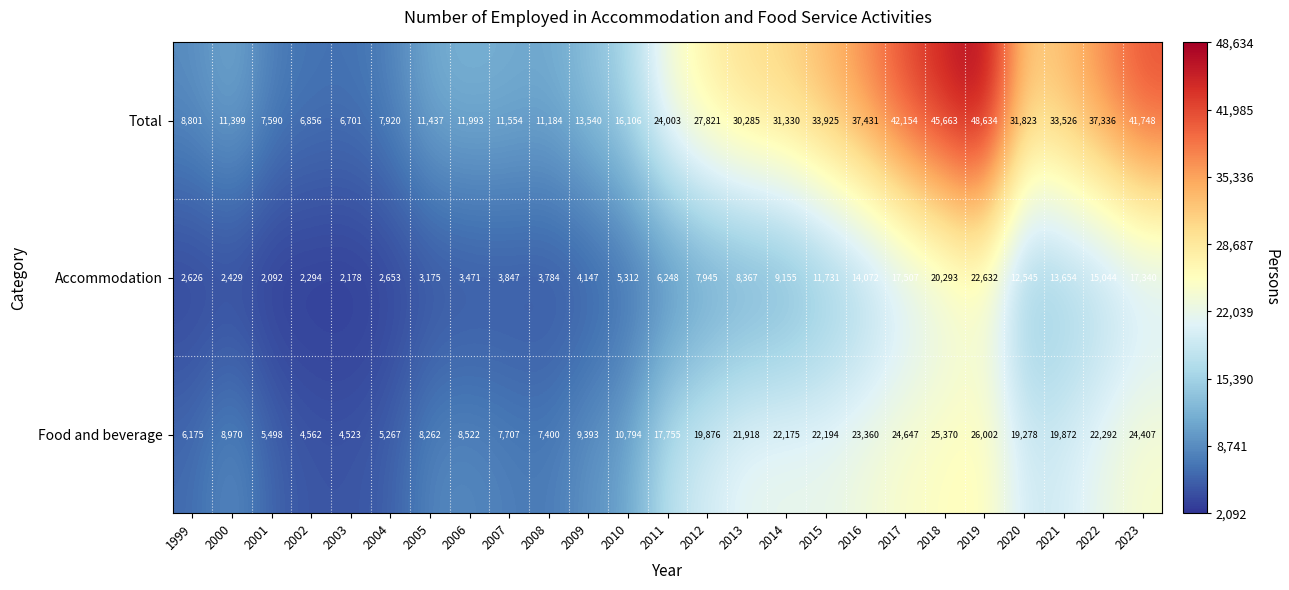

What is the greatest value displayed?

48634